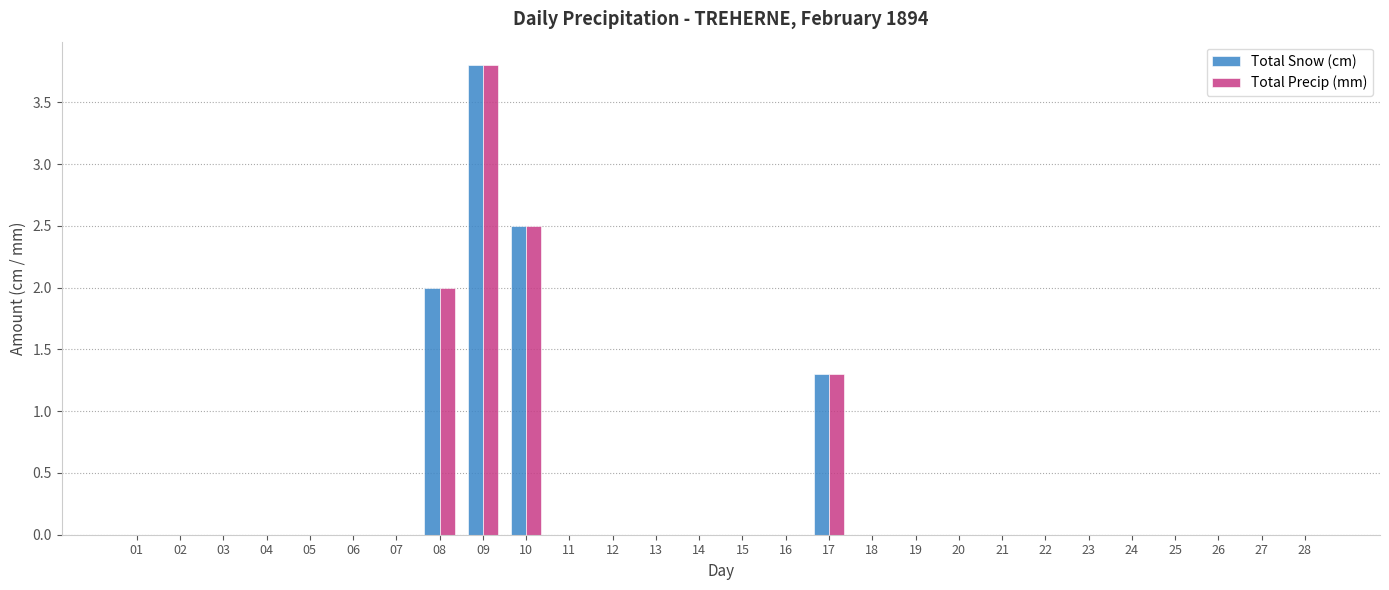

At which category is the sum across all series the highest?

09